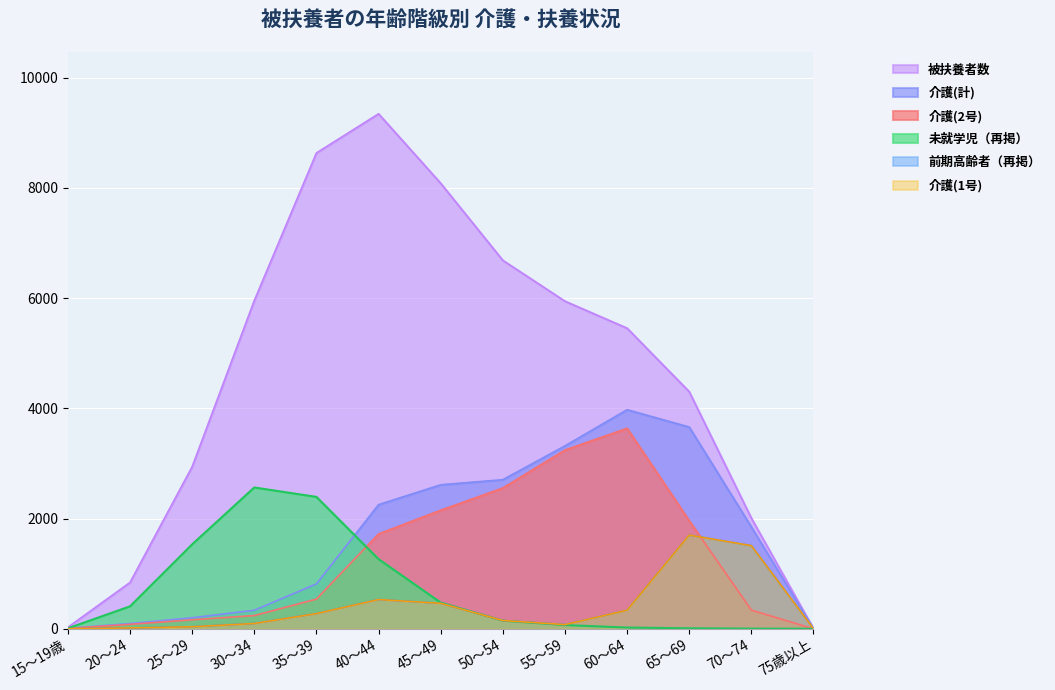

How many times do 未就学児（再掲） and 介護(計) cross each other?

1